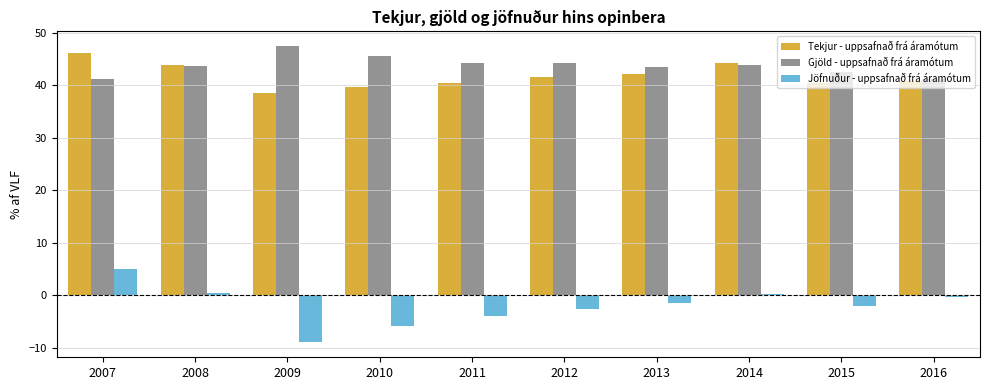

Is it true that Gjöld - uppsafnað frá áramótum equals 29.2 at 2015?

False